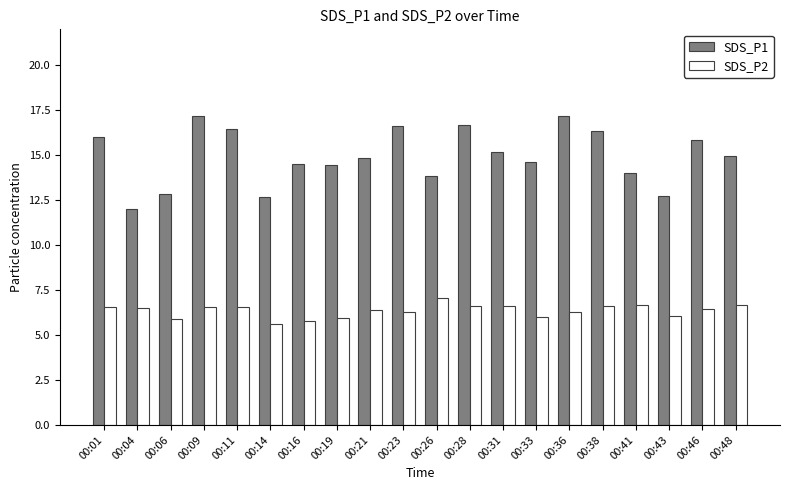

Which series changed the most between 00:06 and 00:26?

SDS_P2